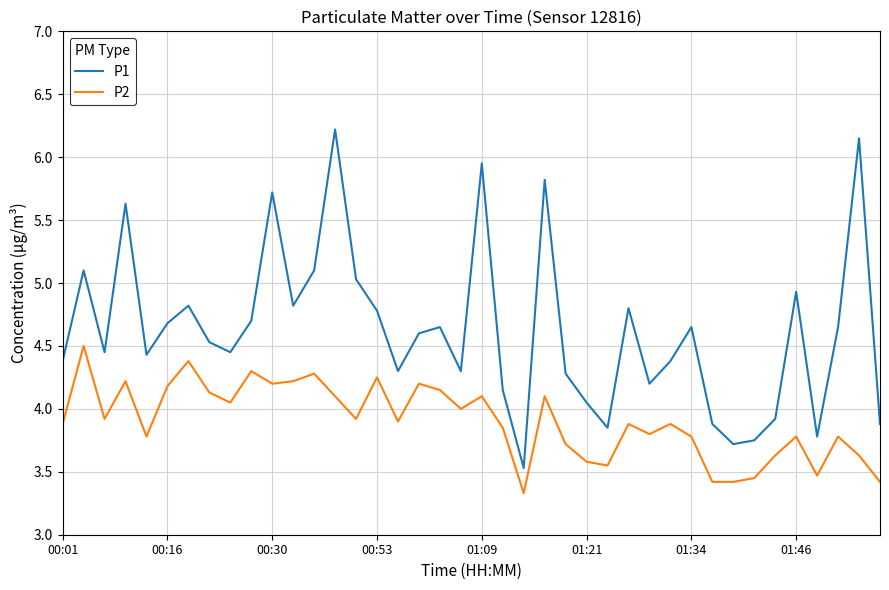

List the series in order of their overall mean, highest first.

P1, P2